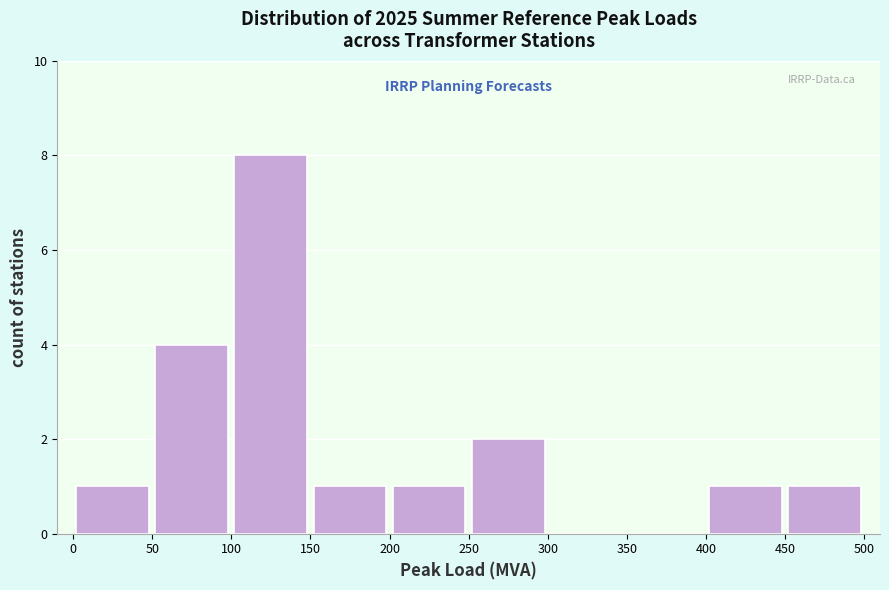

Reading left to right, transcribe this chart: for each bar, give the range it covers on the x-axis and its height. The values are not printed on the chart, so give them approximately, as read against the axis.

0 to 50: 1
50 to 100: 4
100 to 150: 8
150 to 200: 1
200 to 250: 1
250 to 300: 2
300 to 350: 0
350 to 400: 0
400 to 450: 1
450 to 500: 1